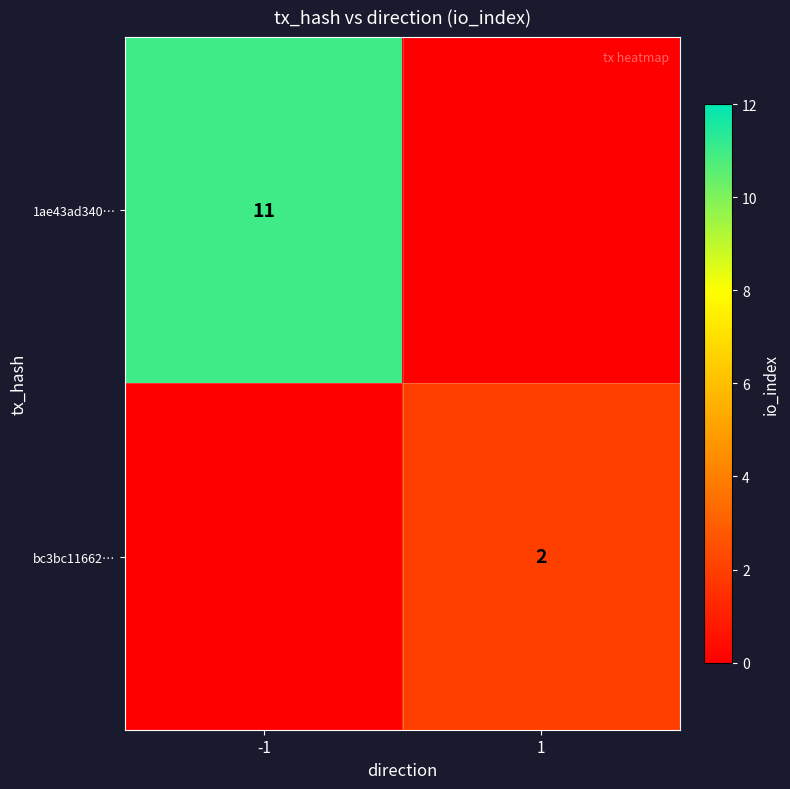

Is the value of bc3bc11662… at 1 greater than the value of 1ae43ad340… at -1?

No